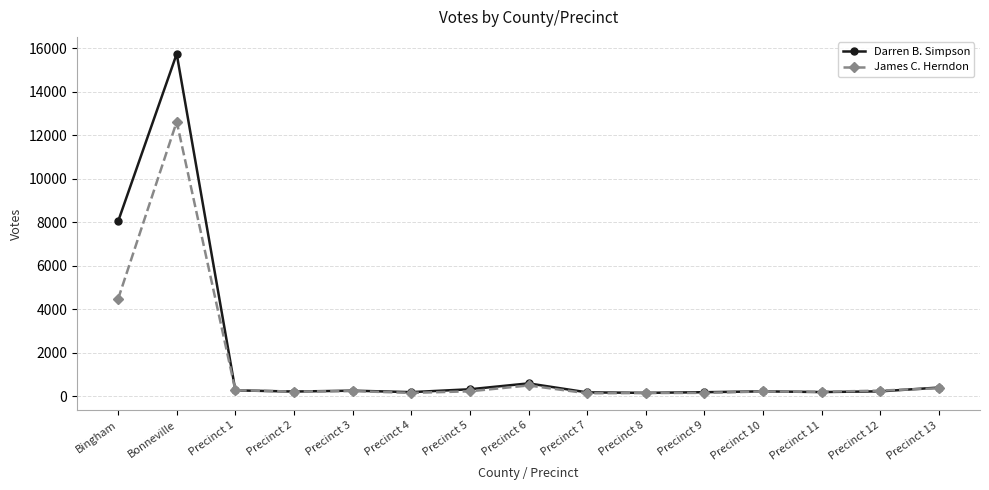

What is the value of the James C. Herndon point at the 2nd from the left?

12621